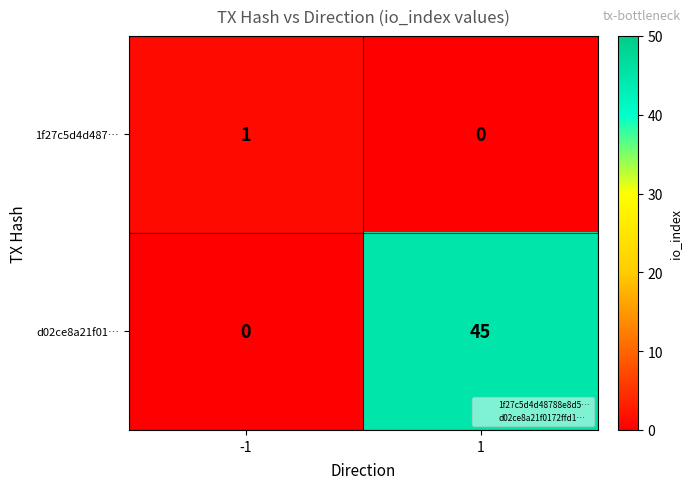

Is the value of d02ce8a21f01… at -1 greater than the value of 1f27c5d4d487… at -1?

No